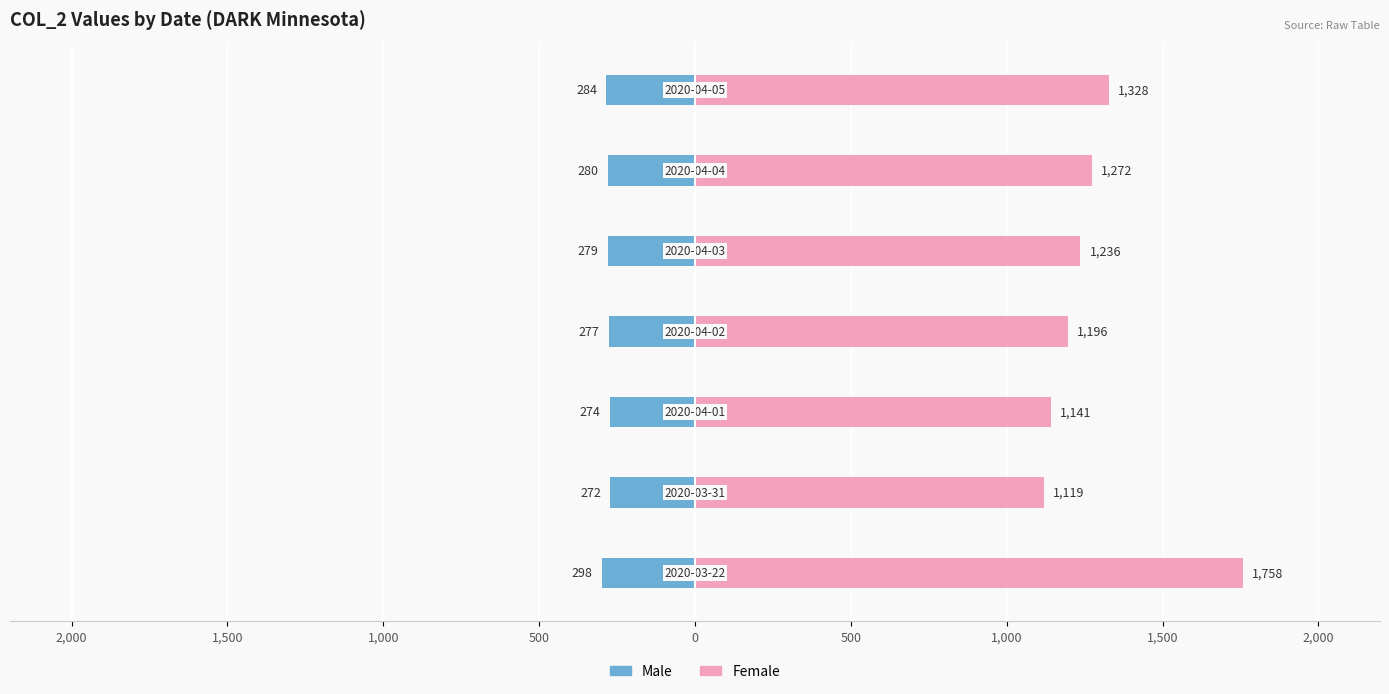

At how many categories does at least one series exceed 278?

7